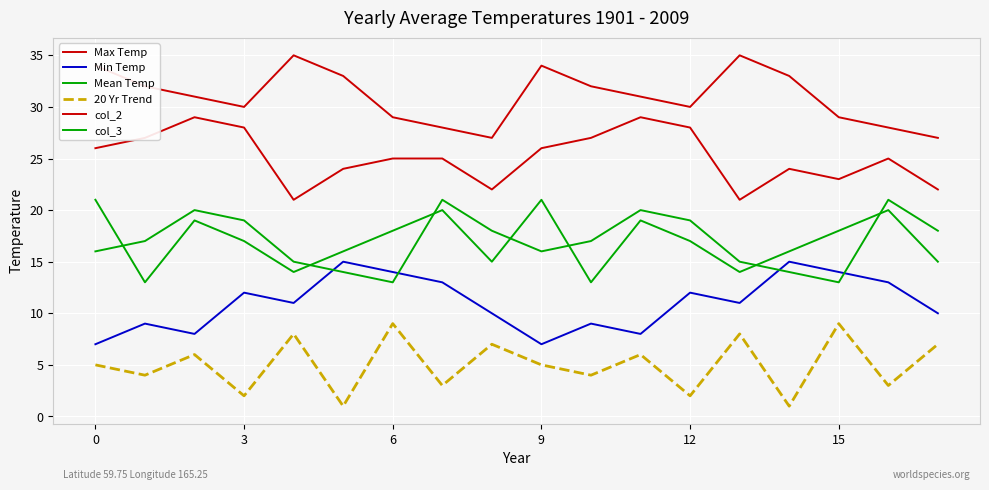

How many lines are shown in the chart?

6